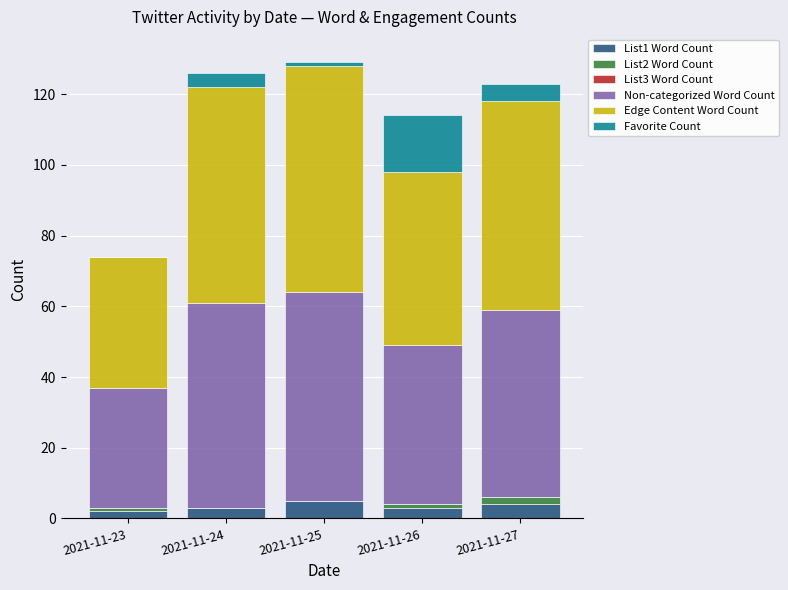

Reading left to right, what are the values for List1 Word Count?

2021-11-23=2	2021-11-24=3	2021-11-25=5	2021-11-26=3	2021-11-27=4